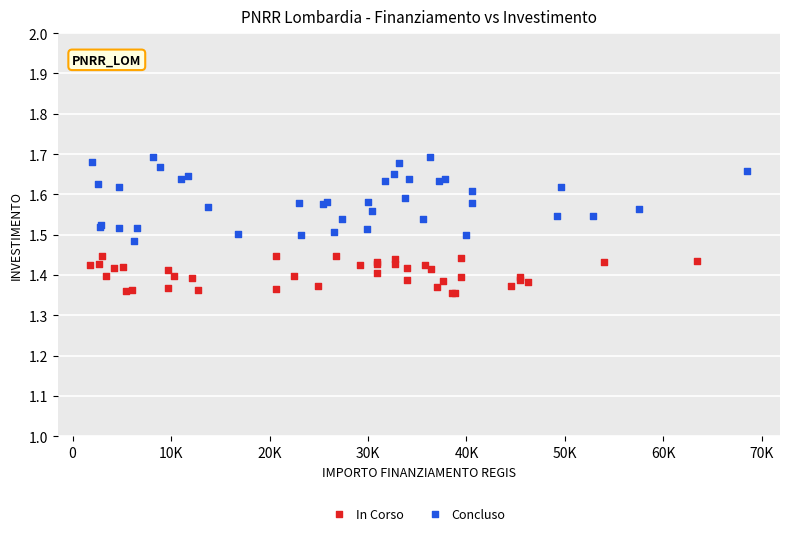

Which series contains the lowest Y value?

In Corso